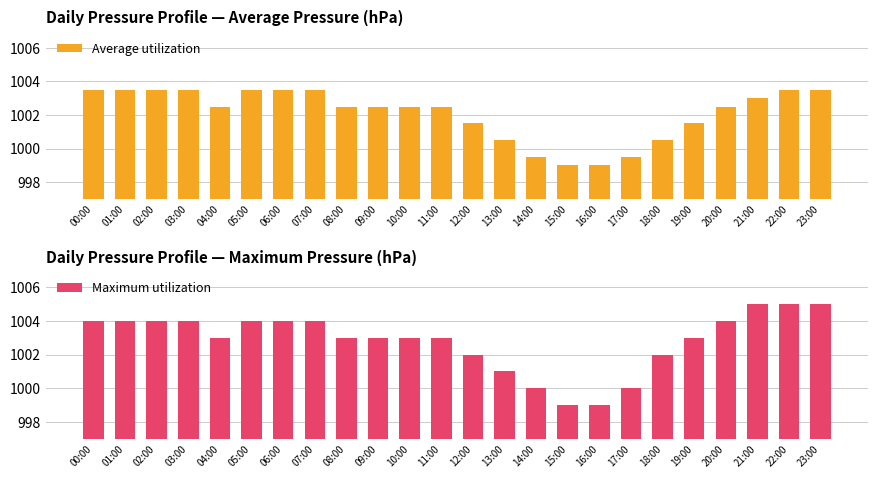

What is the minimum value shown in the chart?

999.0